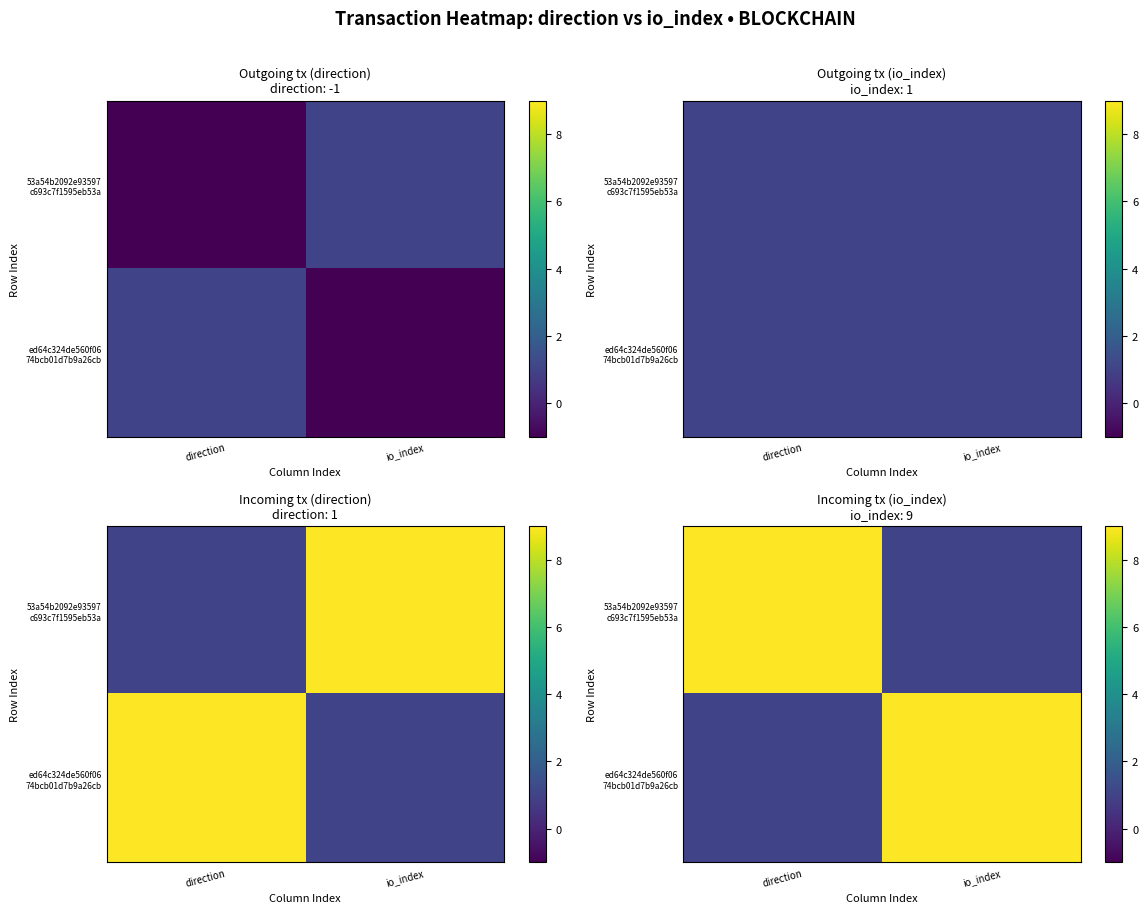

What is the highest value of the ed64c324de560f06 74bcb01d7b9a26cb series?

9